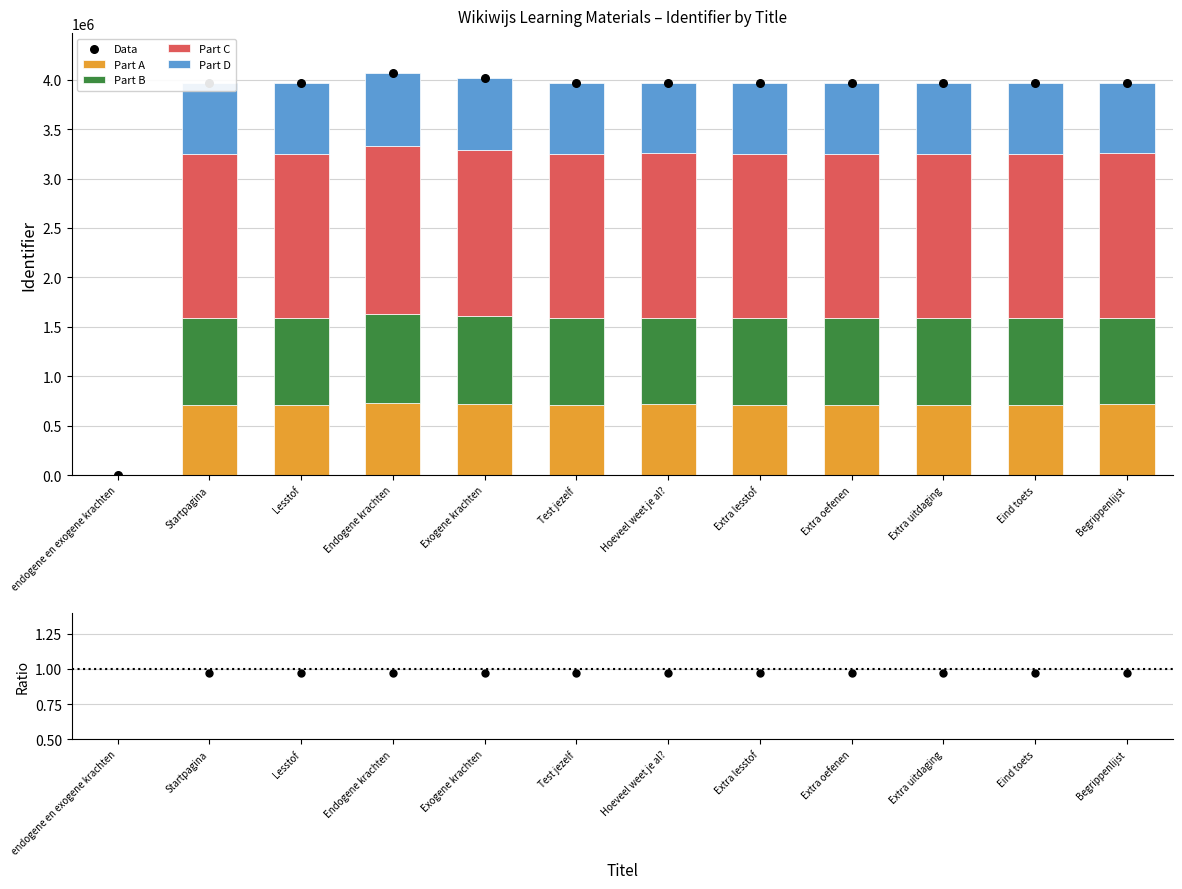

At which category is the sum across all series the highest?

Endogene krachten